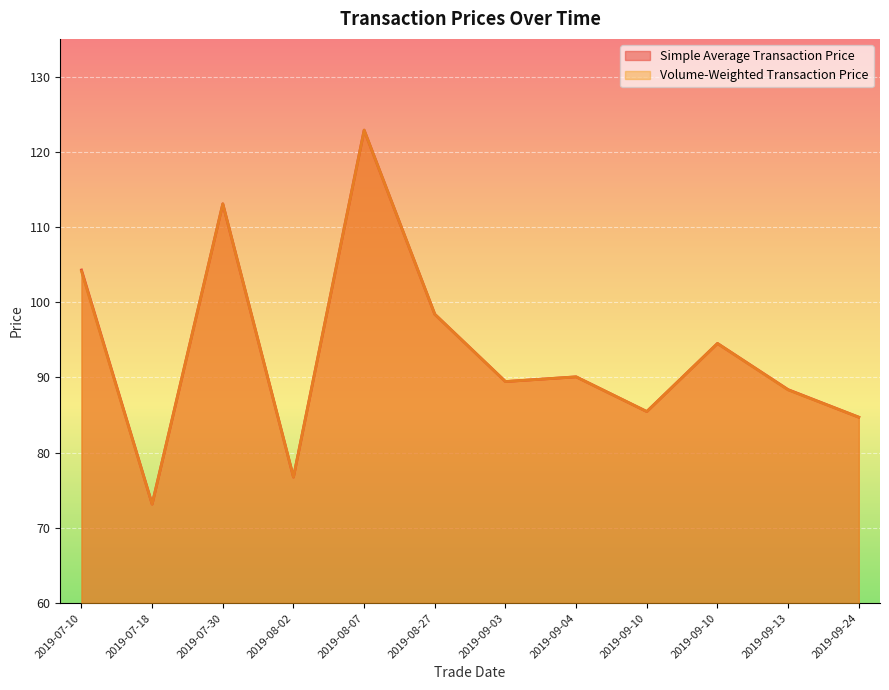

What is the total value across all series at 2019-08-27?

196.8